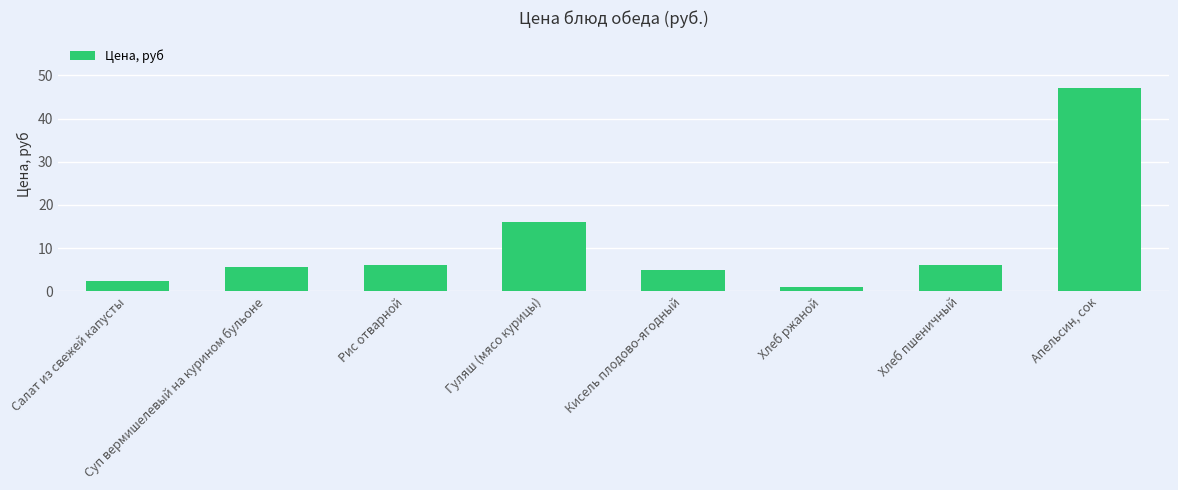

Is it true that the value at Хлеб пшеничный is 6.0?

True